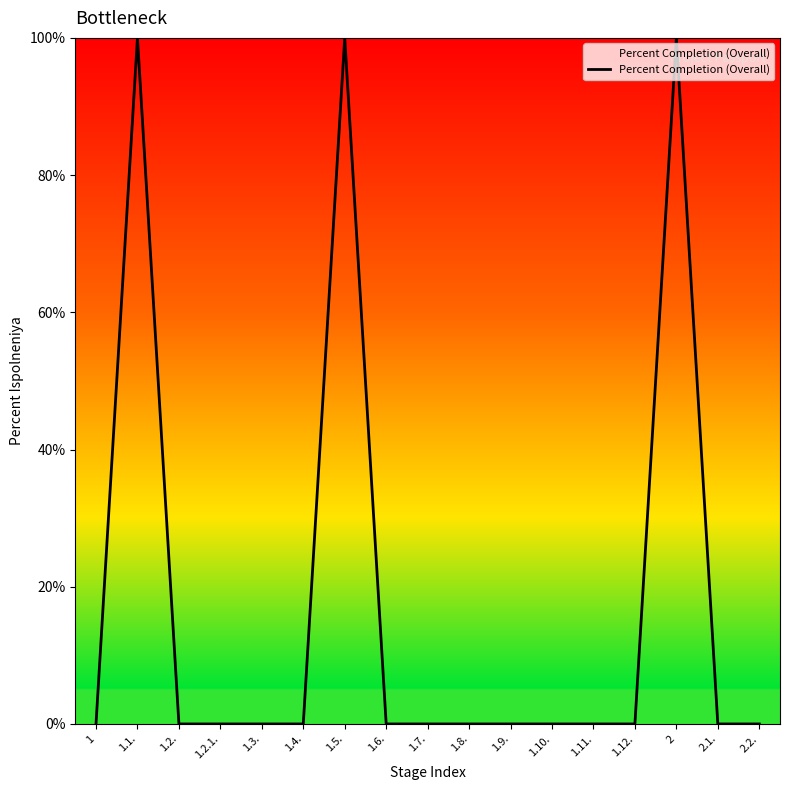

How many lines are shown in the chart?

1